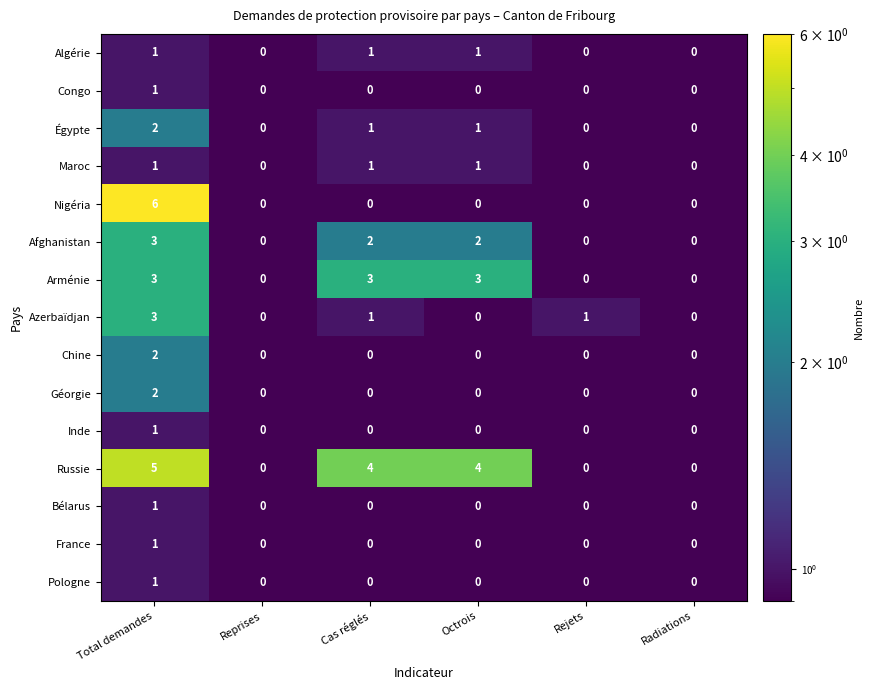

At which category is the sum across all series the highest?

Total demandes